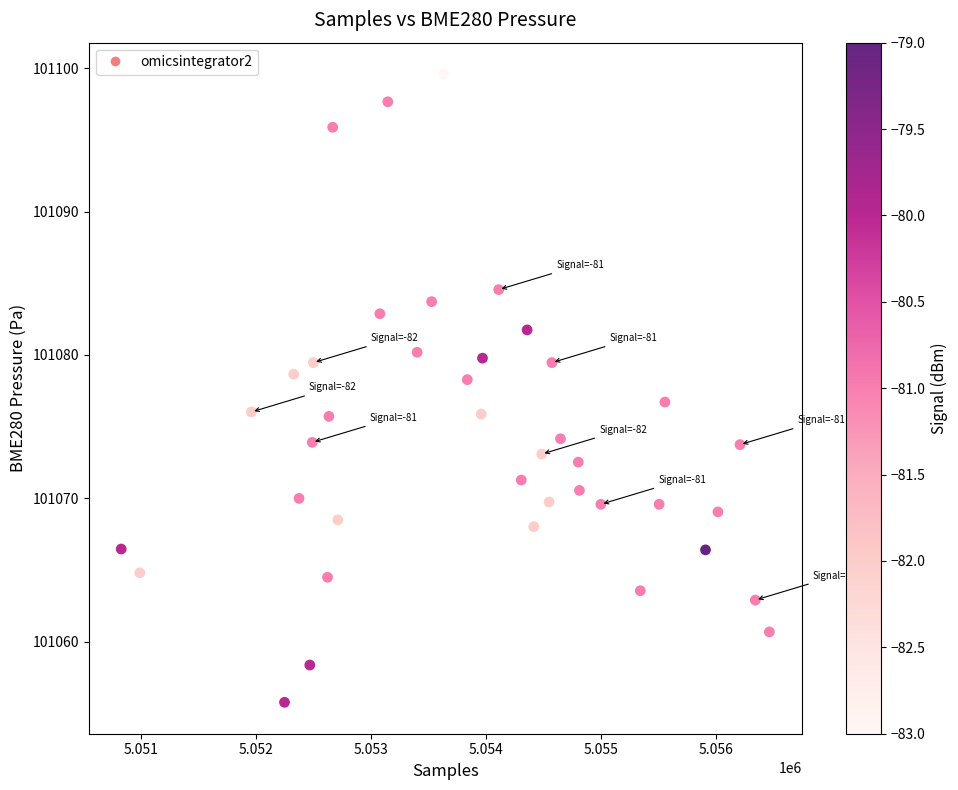

What is the range of X values (max minus min)?

5635.0